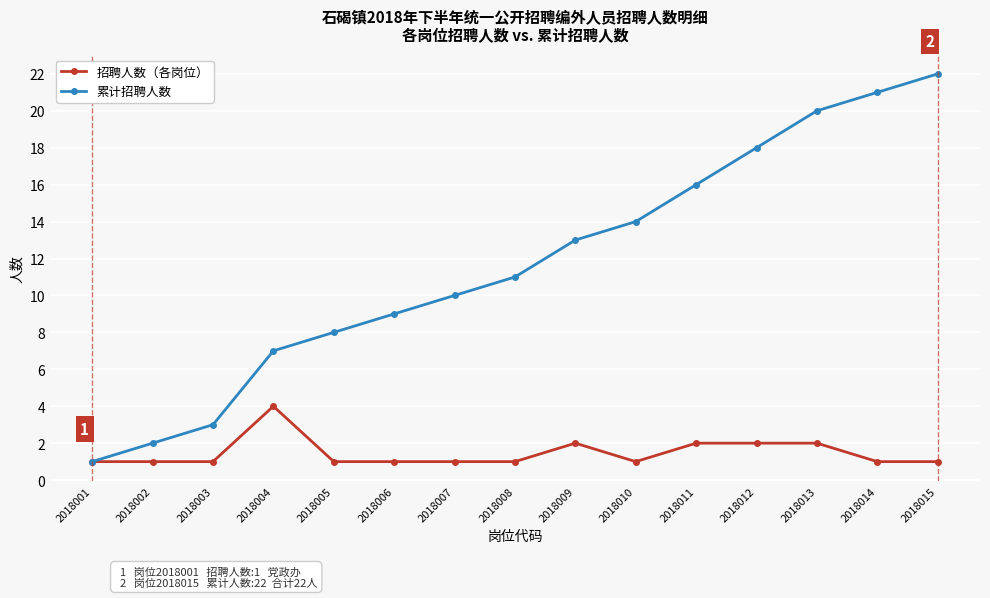

Reading left to right, list all the values displayed in this chart.

招聘人数（各岗位）: 1	1	1	4	1	1	1	1	2	1	2	2	2	1	1
累计招聘人数: 1	2	3	7	8	9	10	11	13	14	16	18	20	21	22